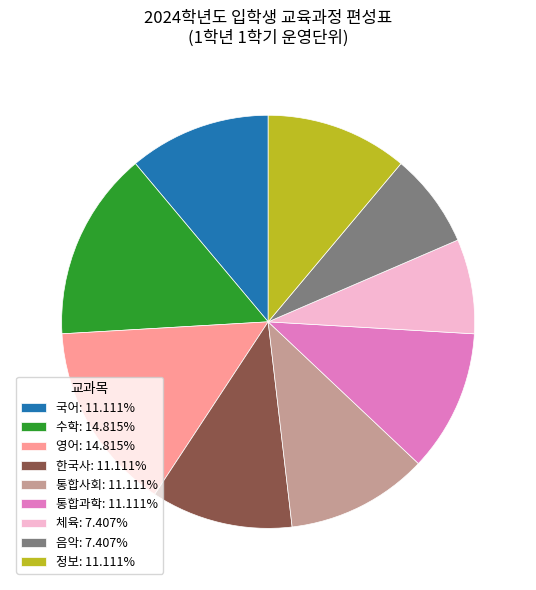

Is there any slice that represents more than half of the pie?

No